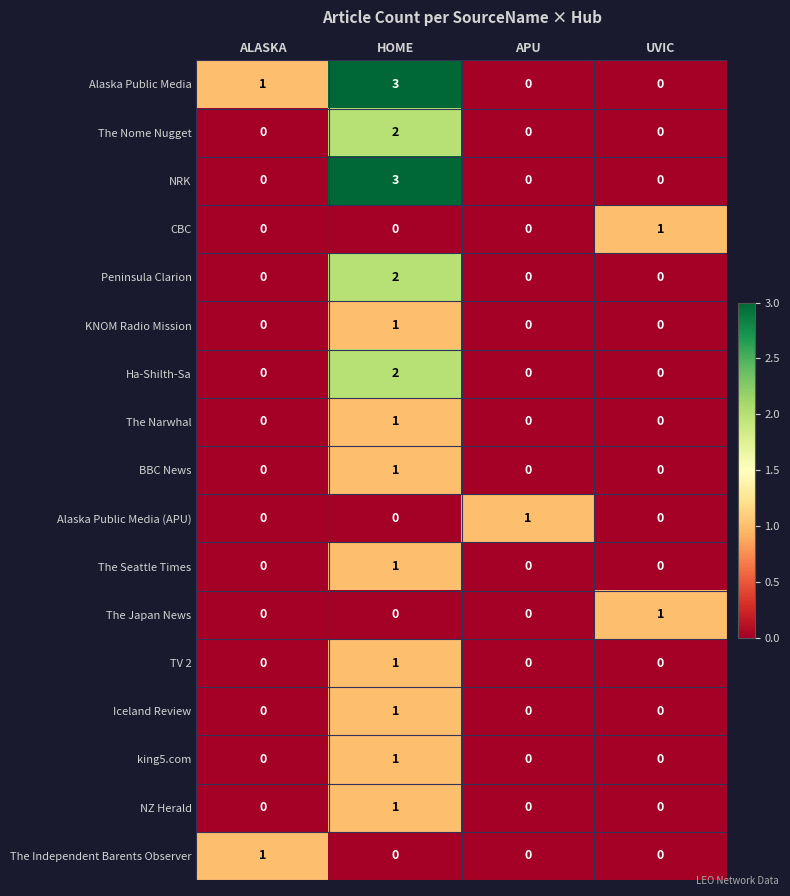

Count the Peninsula Clarion values in the range 0 to 2.

4